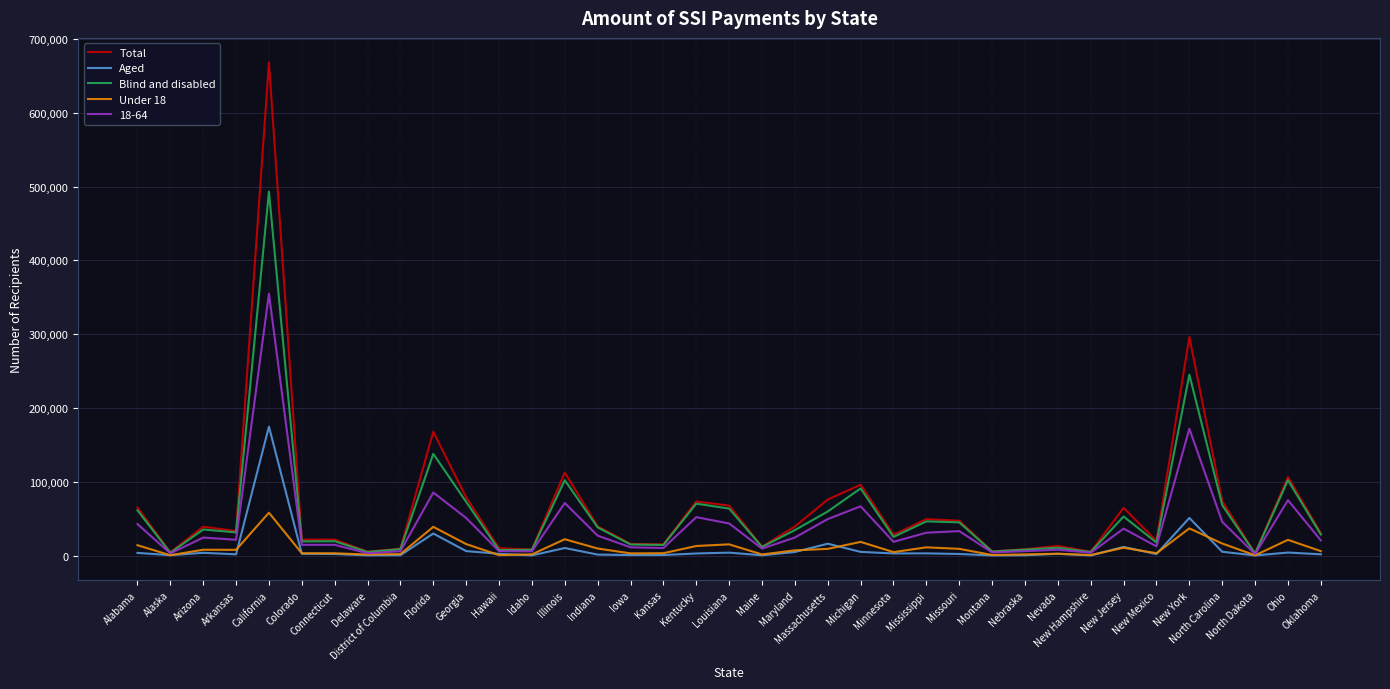

At which category does the chart reach its peak across all series?

California